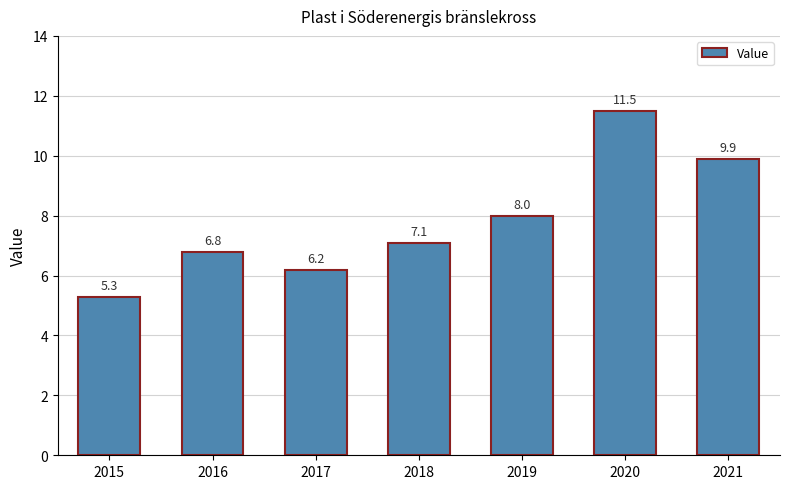

Which has a higher value, 2021 or 2016?

2021